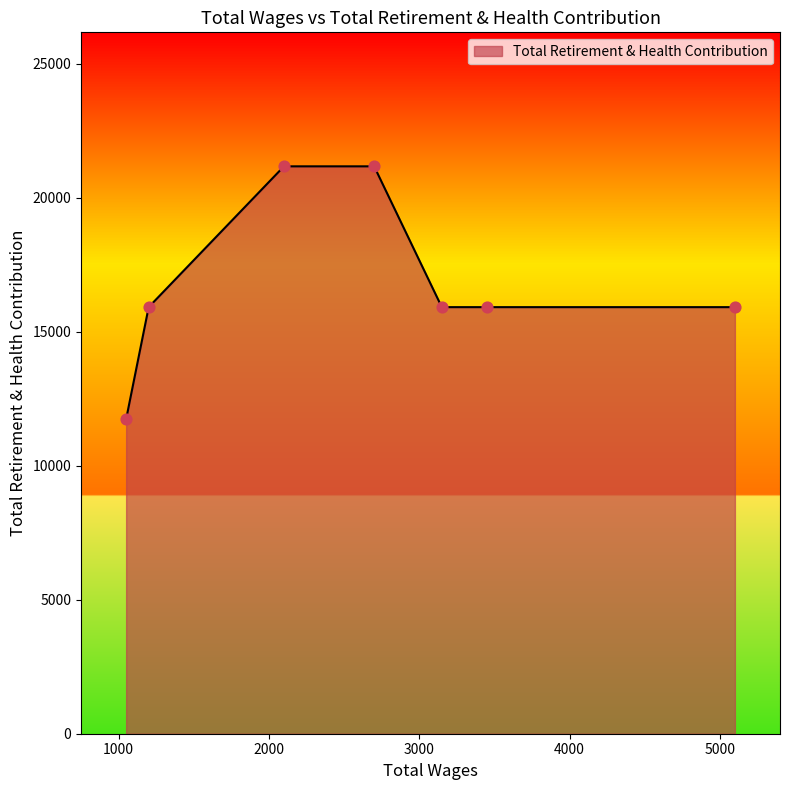

What is the sum of all values?

117745